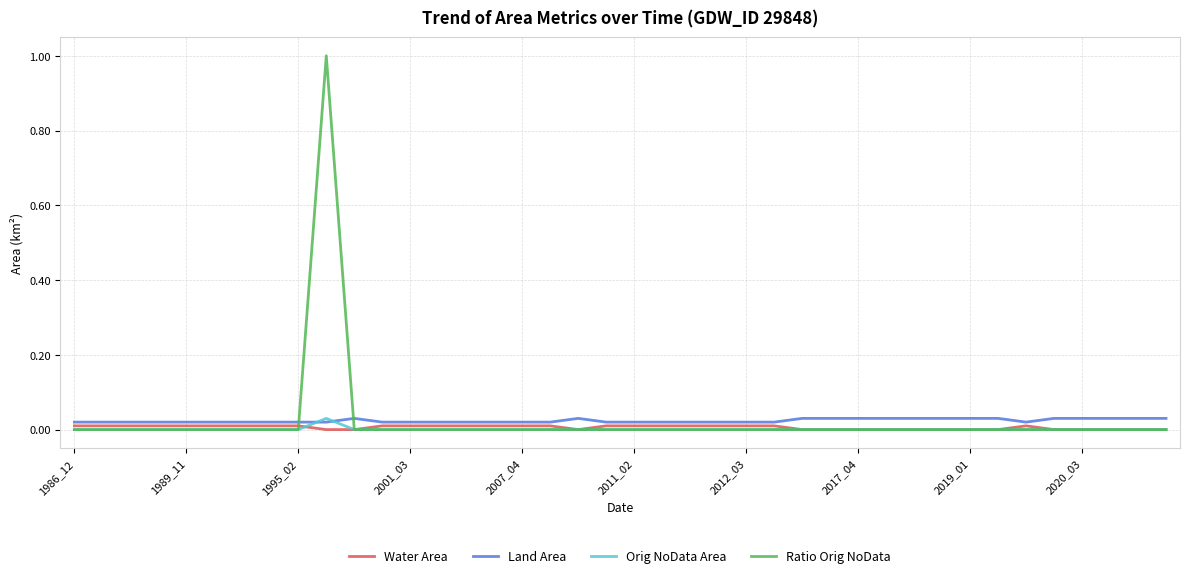

What is the maximum value for Ratio Orig NoData?

1.0